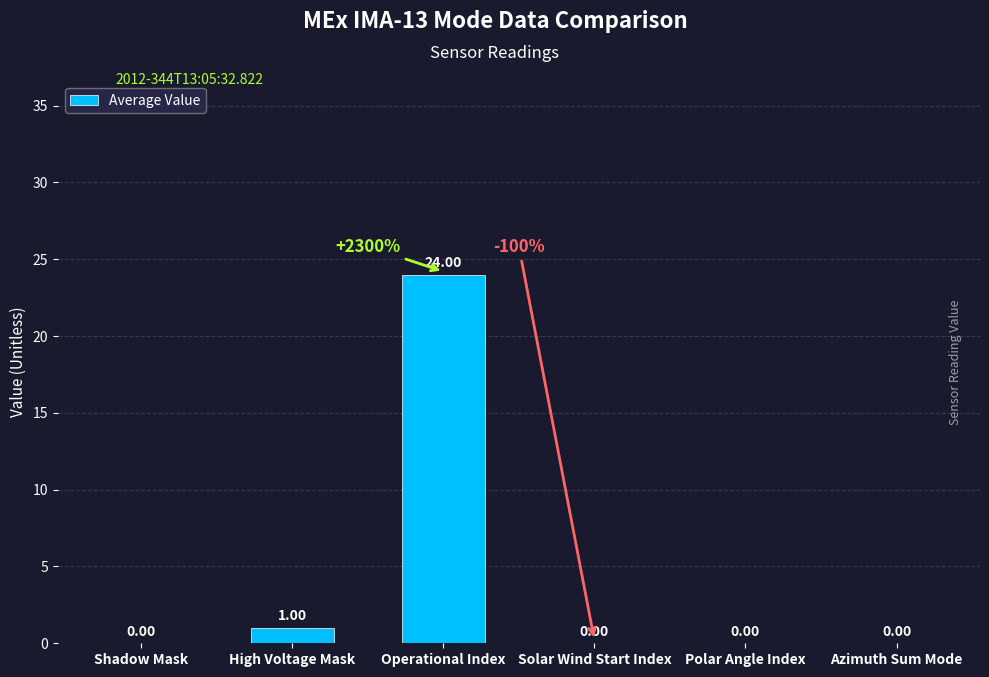

What is the change in value from Shadow Mask to Operational Index?

+24